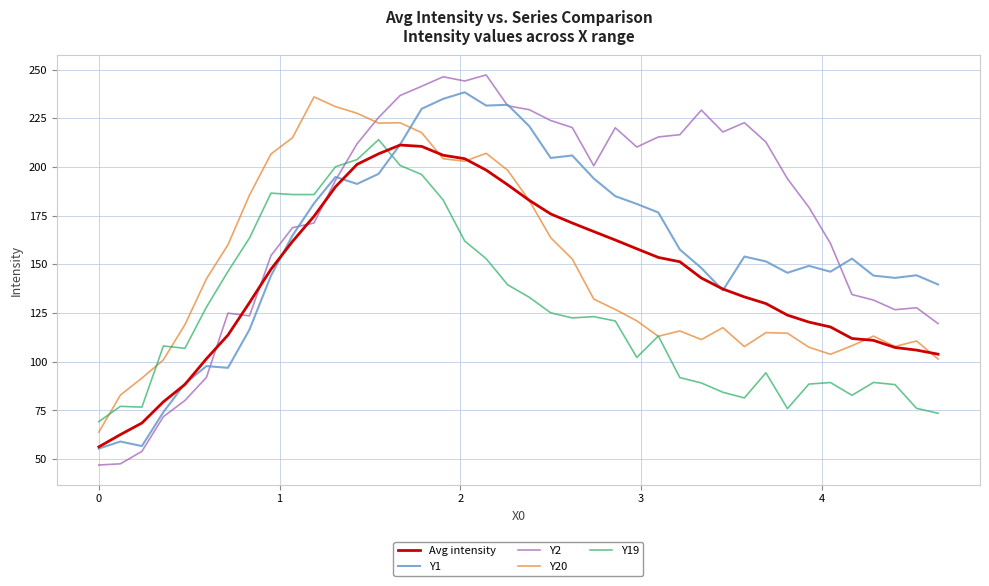

Which series has the largest total across all categories?

Y2